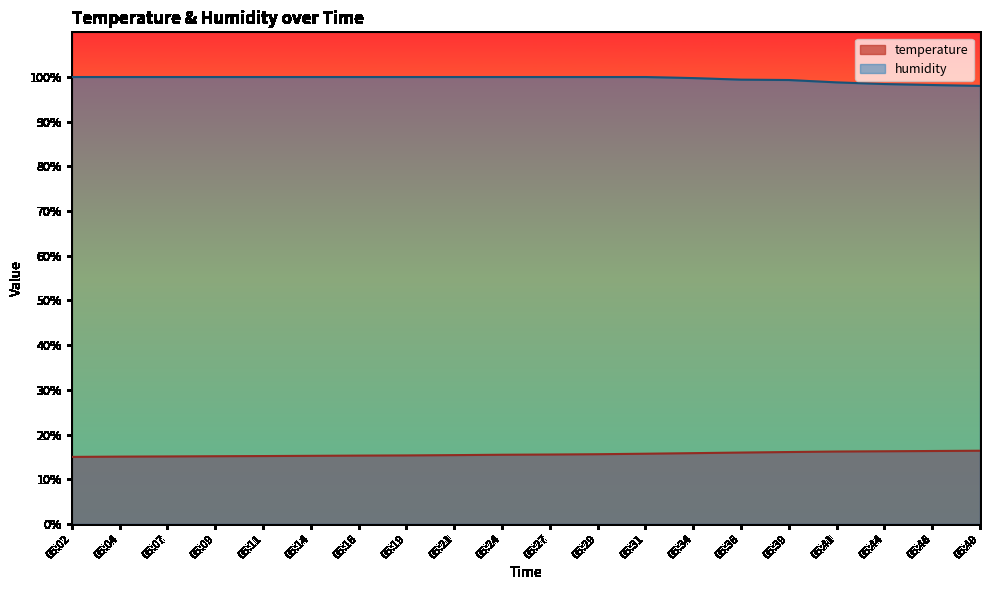

What is the smallest value displayed?

15.0